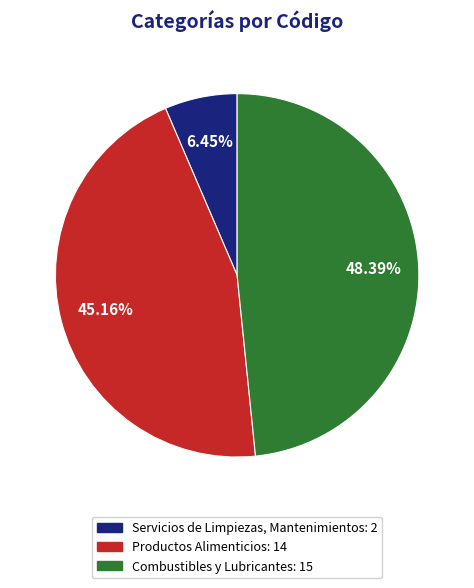

Which has a higher value, Combustibles y Lubricantes or Productos Alimenticios?

Combustibles y Lubricantes